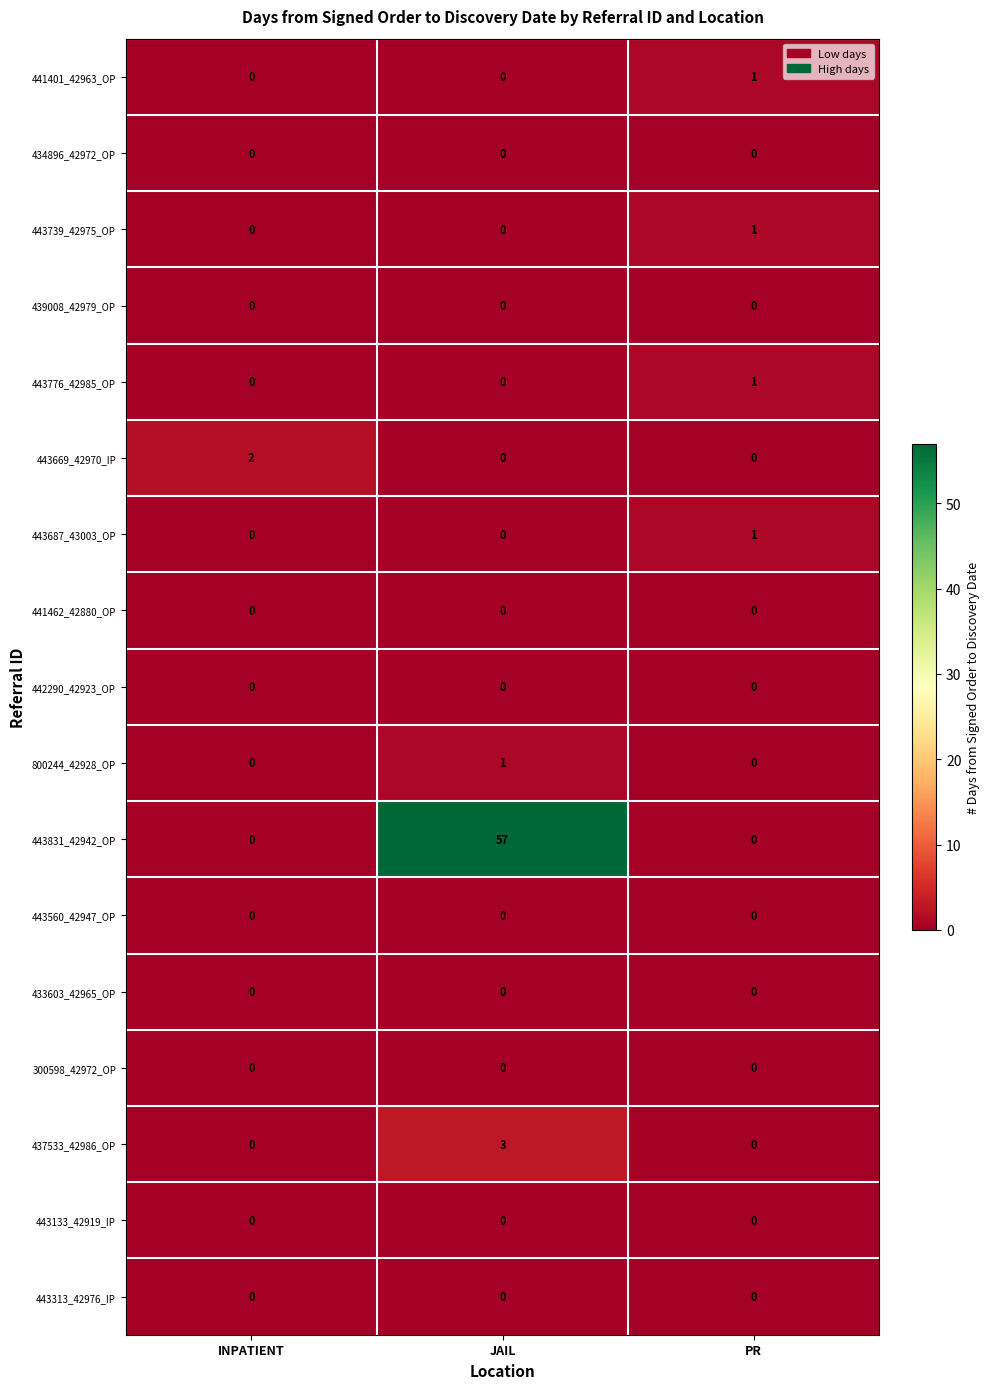

The value of 443687_43003_OP at JAIL is 0. True or false?

True